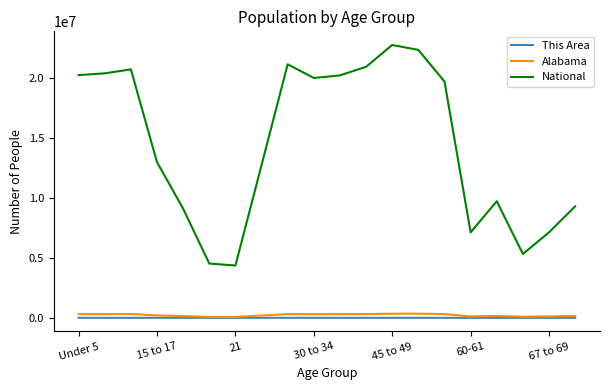

What is the sum of all Alabama values?

4492445